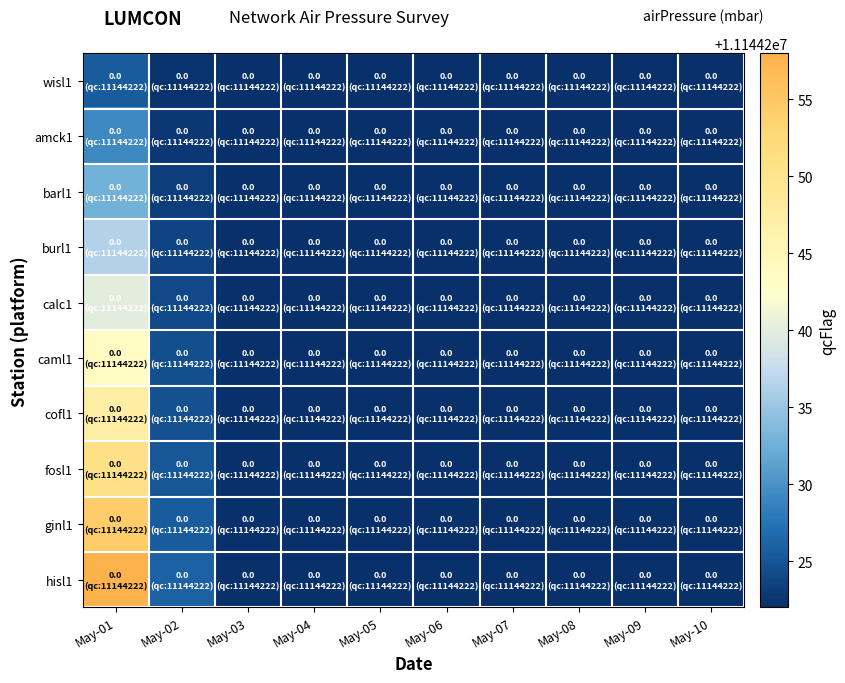

Which series has the largest total across all categories?

hisl1